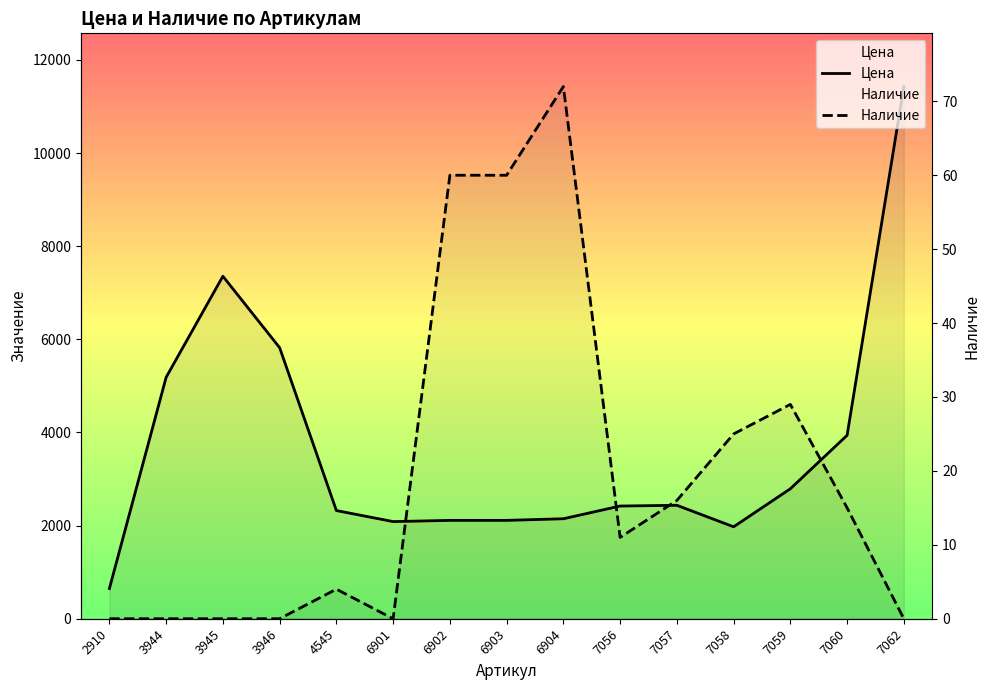

Between which two adjacent categories do Цена and Наличие first intersect?

6901 and 6902